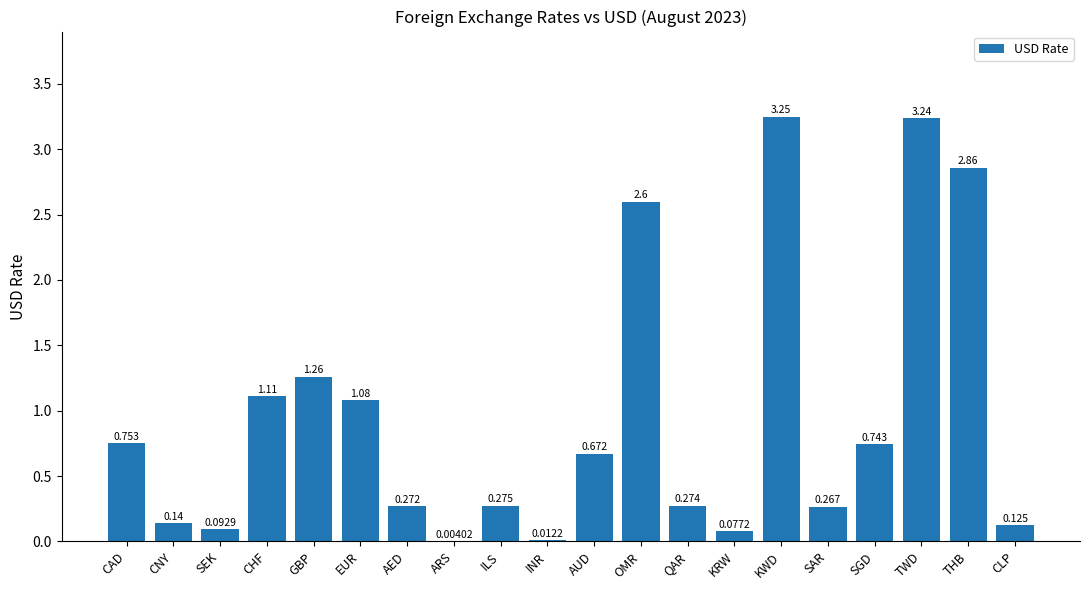

Where is the data nearest to the value 1?

EUR